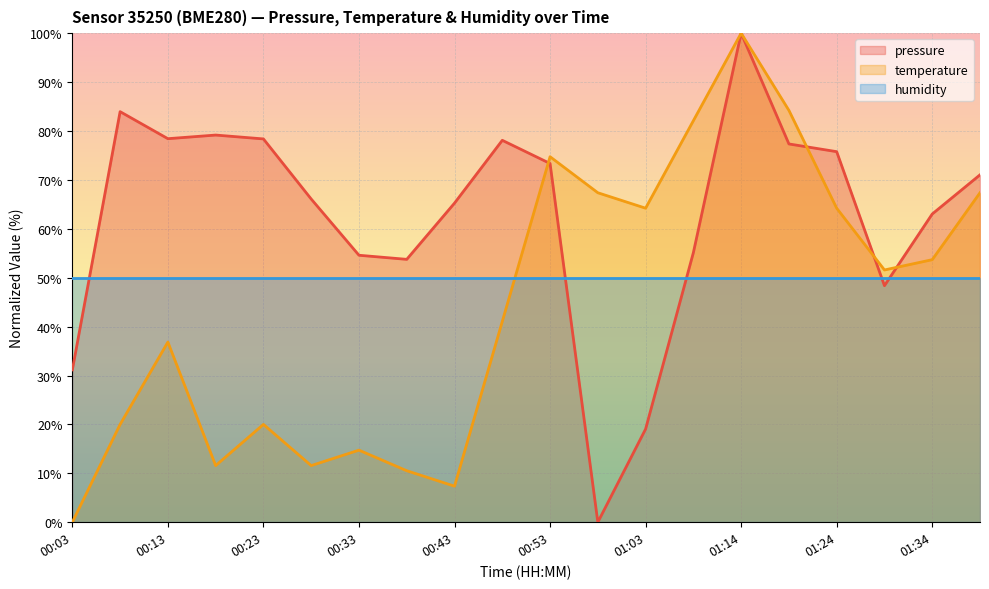

Reading right to left, extract all data points from this chart.

pressure: 71.0	63.0	48.4	75.8	77.3	100.0	55.1	19.0	0.0	73.4	78.1	65.3	53.8	54.6	66.1	78.4	79.2	78.4	84.0	31.1
temperature: 67.4	53.7	51.6	64.2	84.2	100.0	82.1	64.2	67.4	74.7	41.1	7.4	10.5	14.7	11.6	20.0	11.6	36.8	20.0	0.0